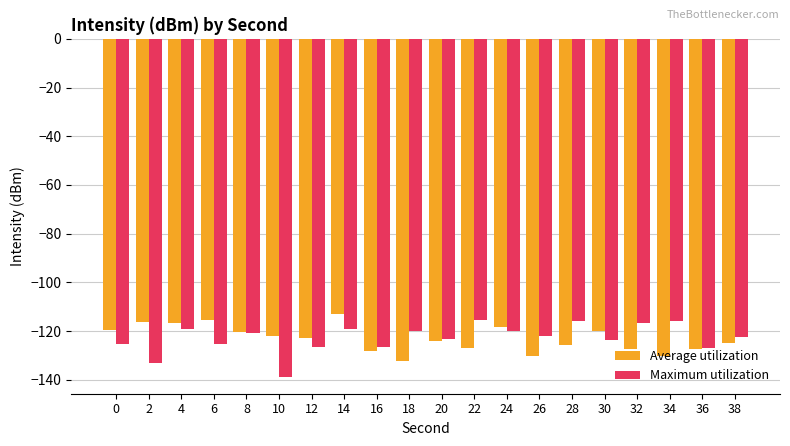

What is the sum of the Maximum utilization values at 32 and 24?

-237.0